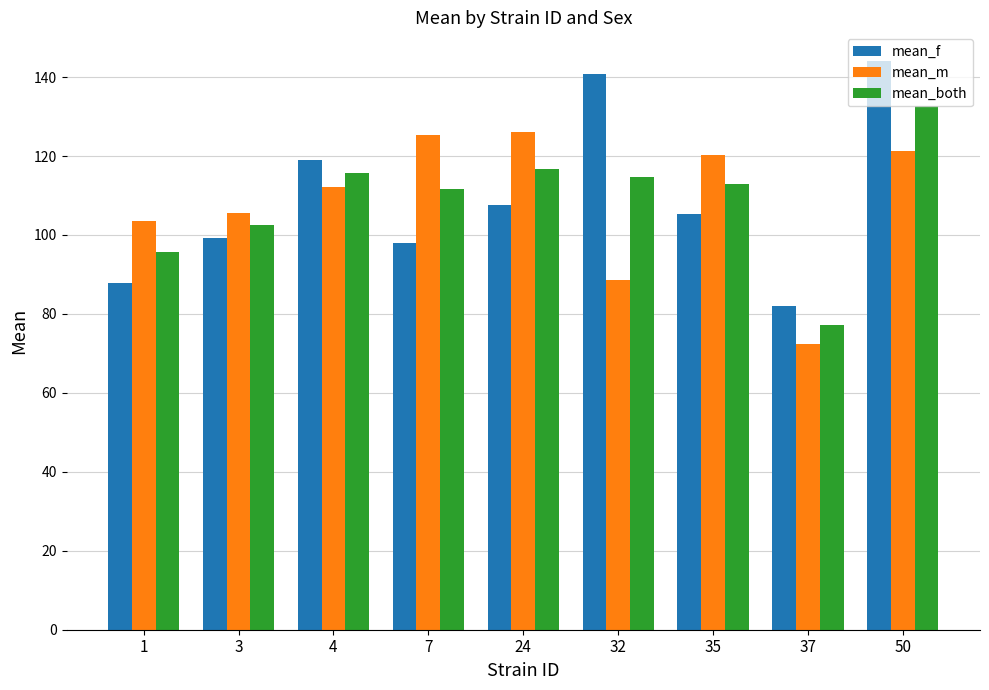

Rank the series at 1 from lowest to highest value.

mean_f, mean_both, mean_m